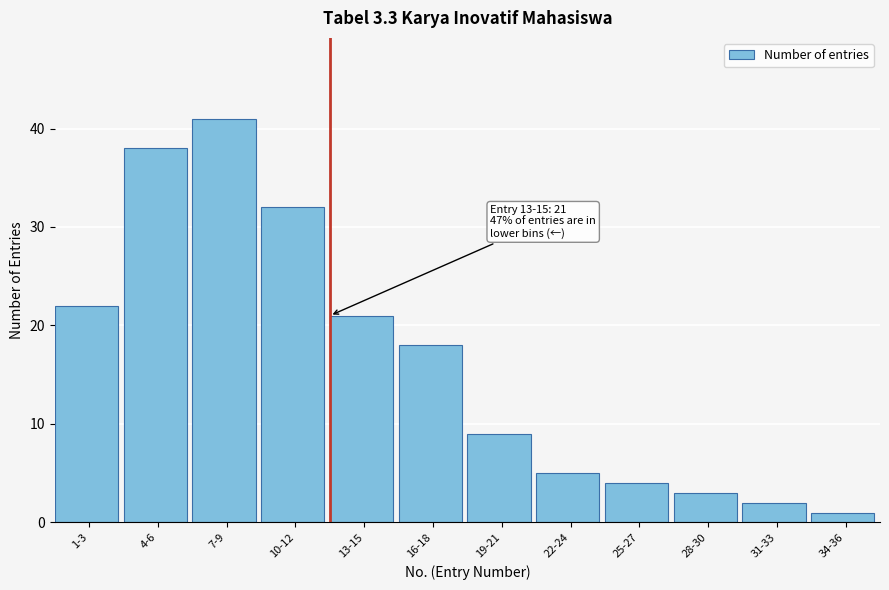

Reading left to right, transcribe all the data shown in this chart.

1-3=22	4-6=38	7-9=41	10-12=32	13-15=21	16-18=18	19-21=9	22-24=5	25-27=4	28-30=3	31-33=2	34-36=1